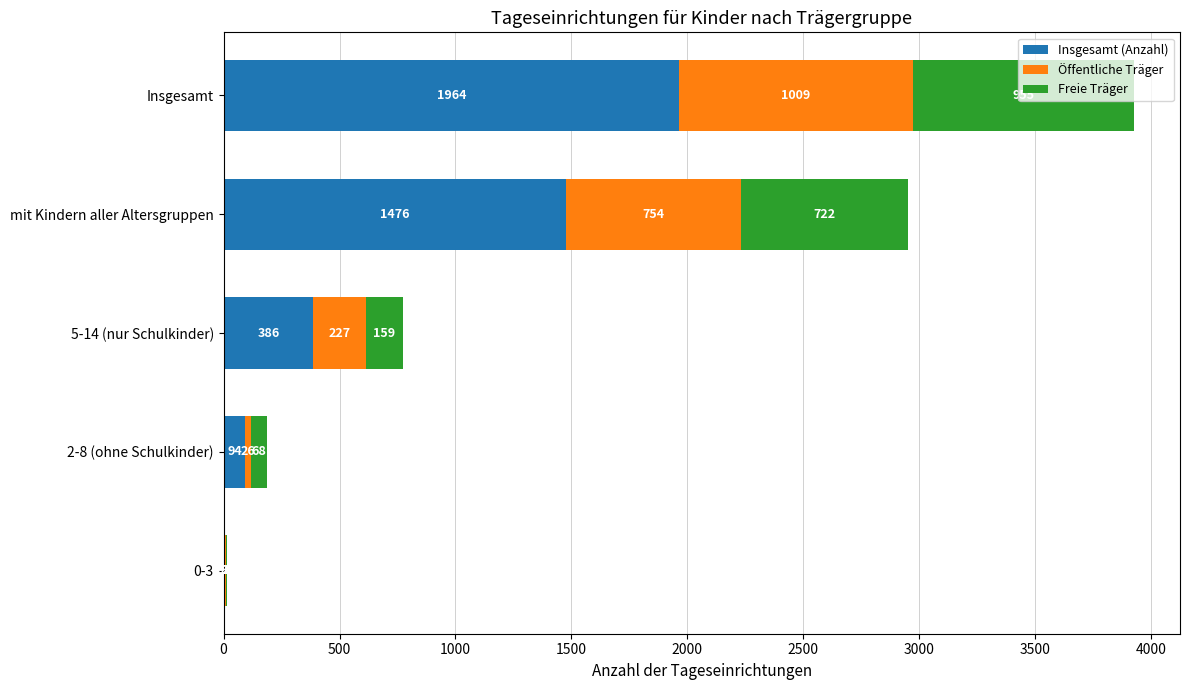

What is the sum of all Insgesamt (Anzahl) values?

3928